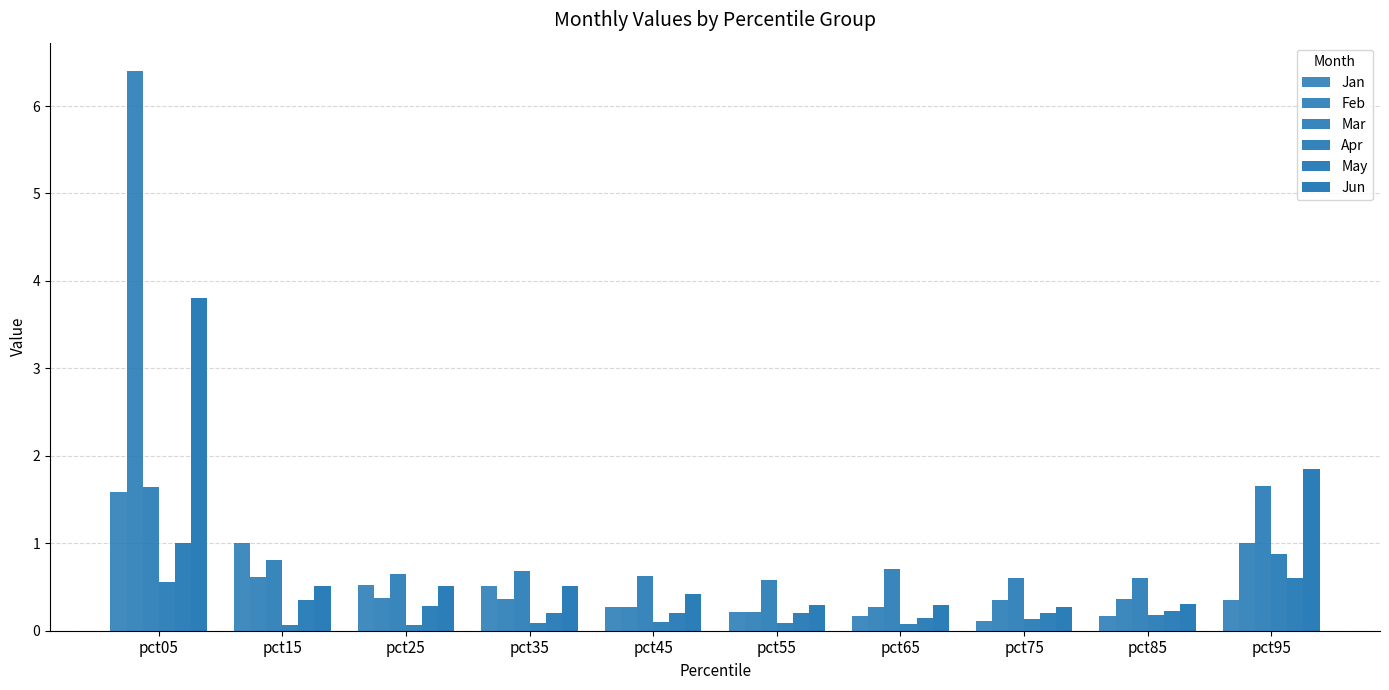

Are the bars grouped side by side (vs. stacked)?

Yes